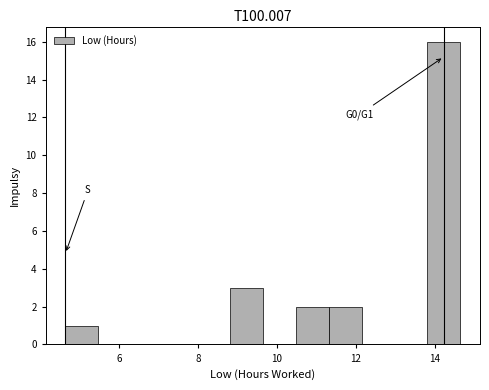

Which range on the x-axis has the tallest bar?

13.8 to 14.6